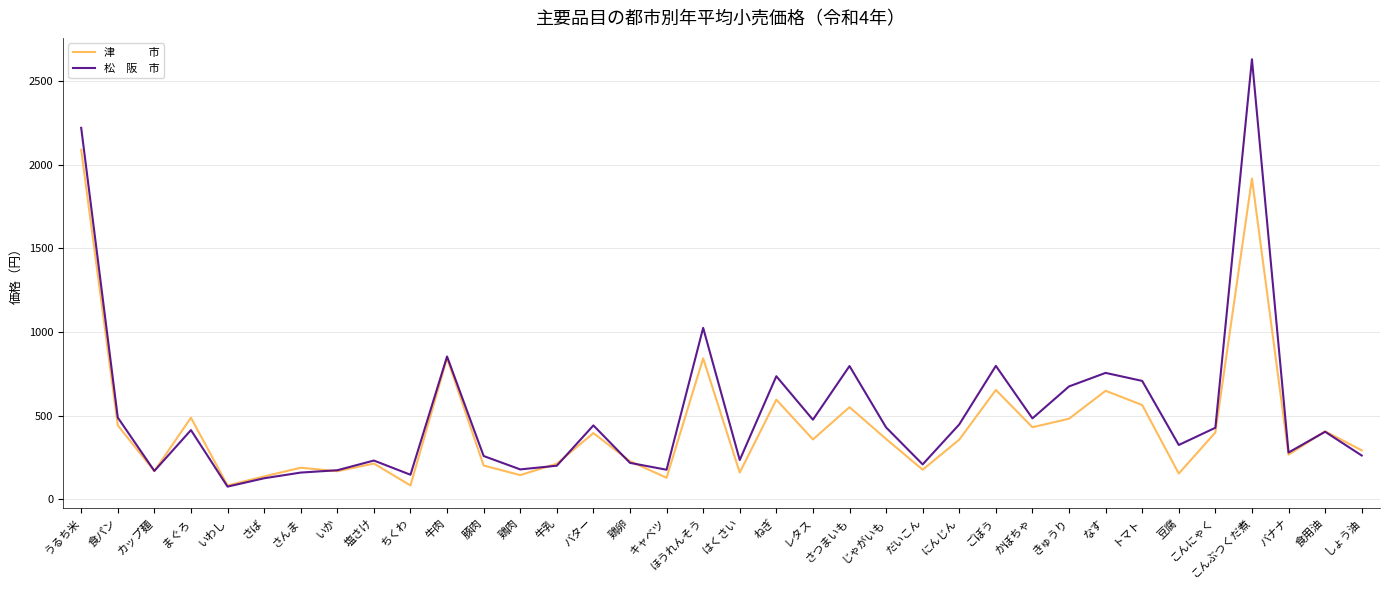

Which category has the highest value across all series?

こんぶつくだ煮